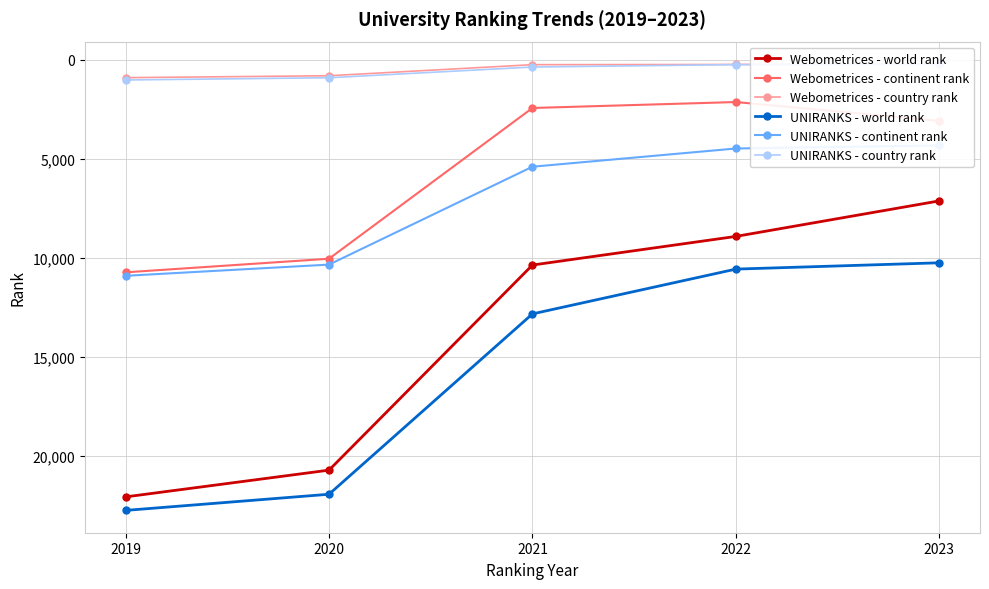

What is the difference between the second highest and minimum values in the UNIRANKS - country rank series?

669